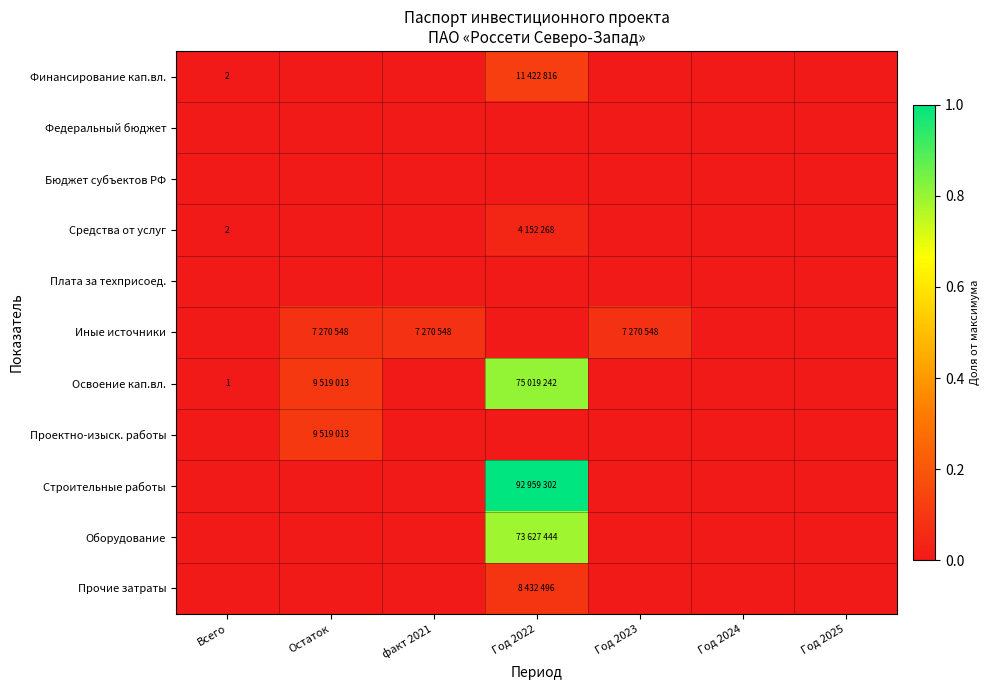

Is the value of Освоение кап.вл. at Всего greater than the value of Средства от услуг at Всего?

No